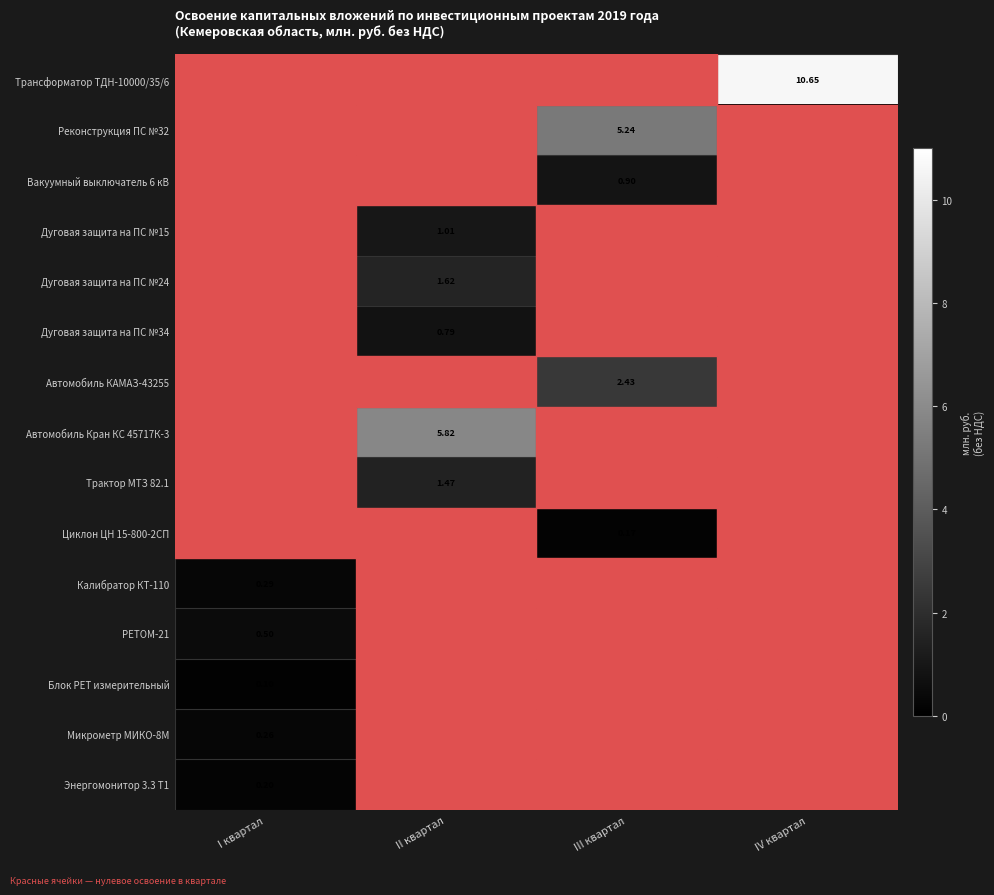

At which label does Автомобиль Кран КС 45717К-3 reach its peak?

II квартал